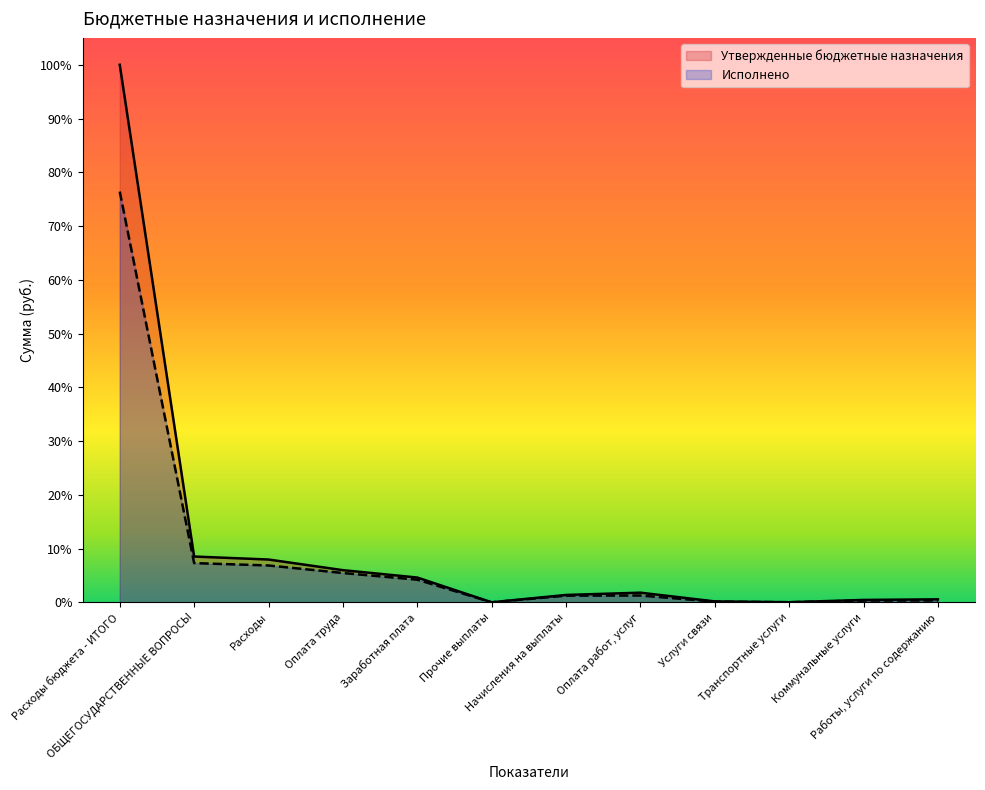

Reading left to right, list all the values displayed in this chart.

Утвержденные бюджетные назначения: 313842210.0	26735478.0	24985065.8	18777793.8	14470270.1	9600.0	4297923.7	5632192.2	532278.0	62882.8	1391999.8	1748881.3
Исполнено: 239794408.7	22892375.6	21509198.1	17112286.5	13214721.8	5900.0	3891664.7	3976562.4	403447.8	45125.6	1017660.9	1075336.5